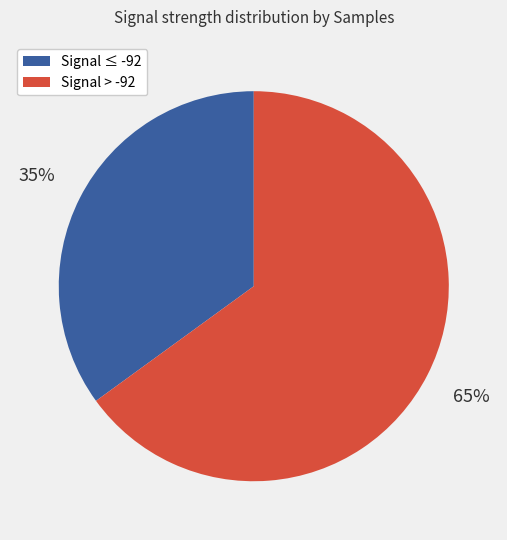

To the nearest percent, what is the difference between the largest and smallest slice percentages?

30%